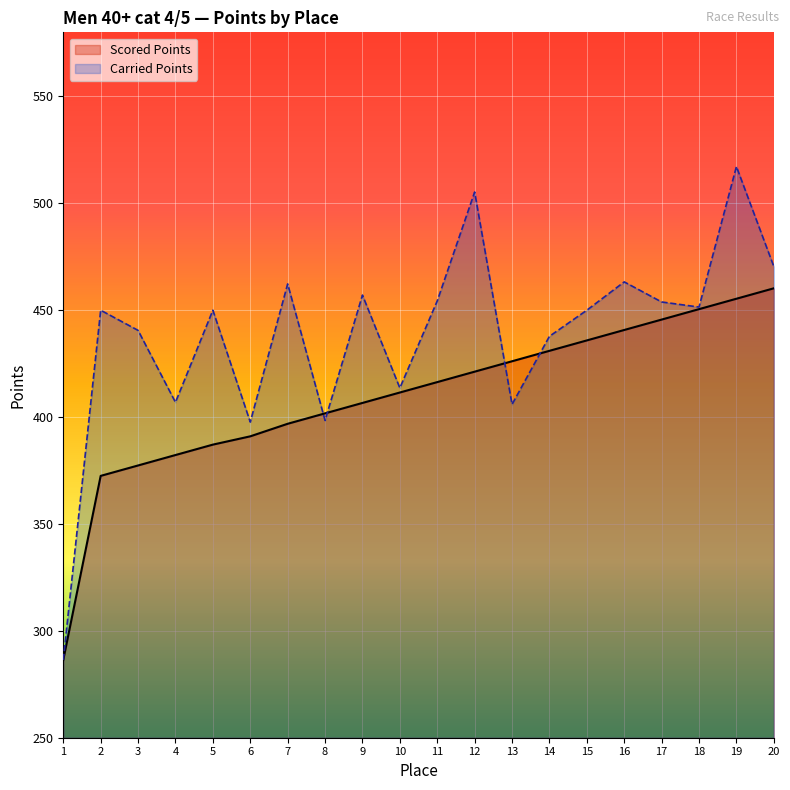

At which label is Scored Points closest to 373?

2